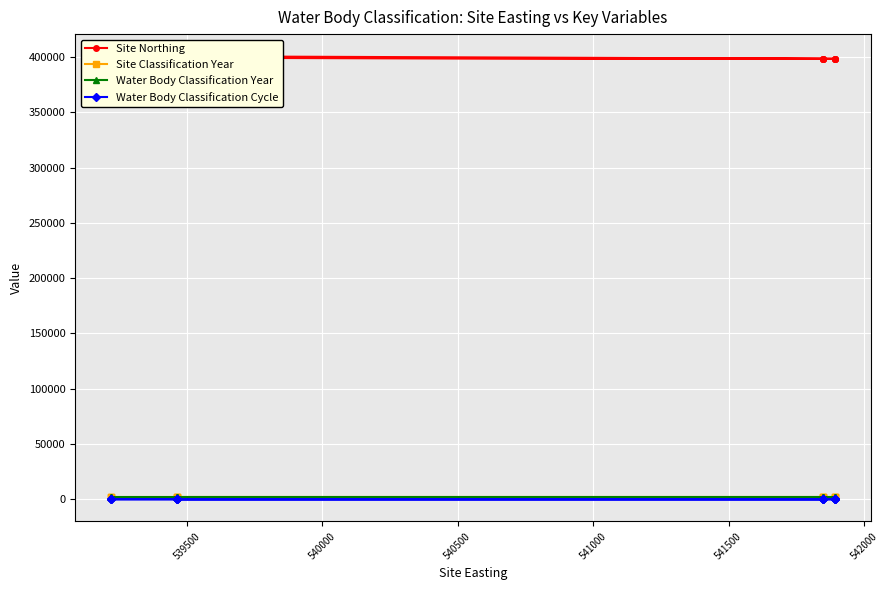

What are all the series names shown in the legend?

Site Northing, Site Classification Year, Water Body Classification Year, Water Body Classification Cycle